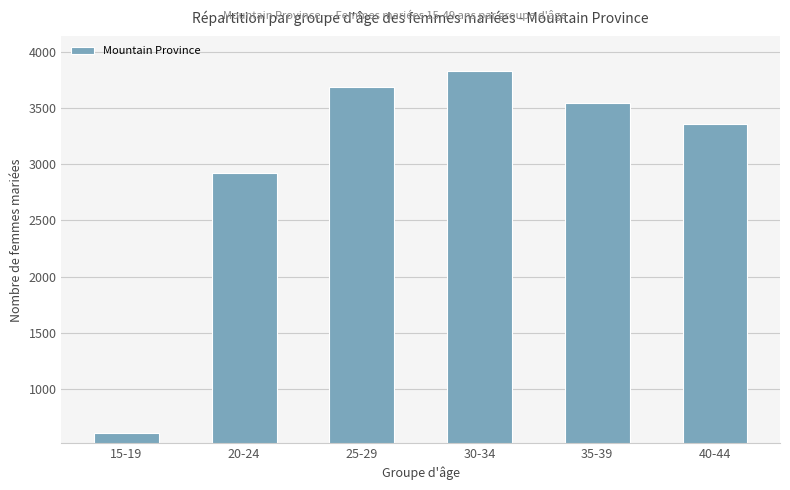

Approximately how many times larger is the value at 30-34 compared to 25-29?

1.0